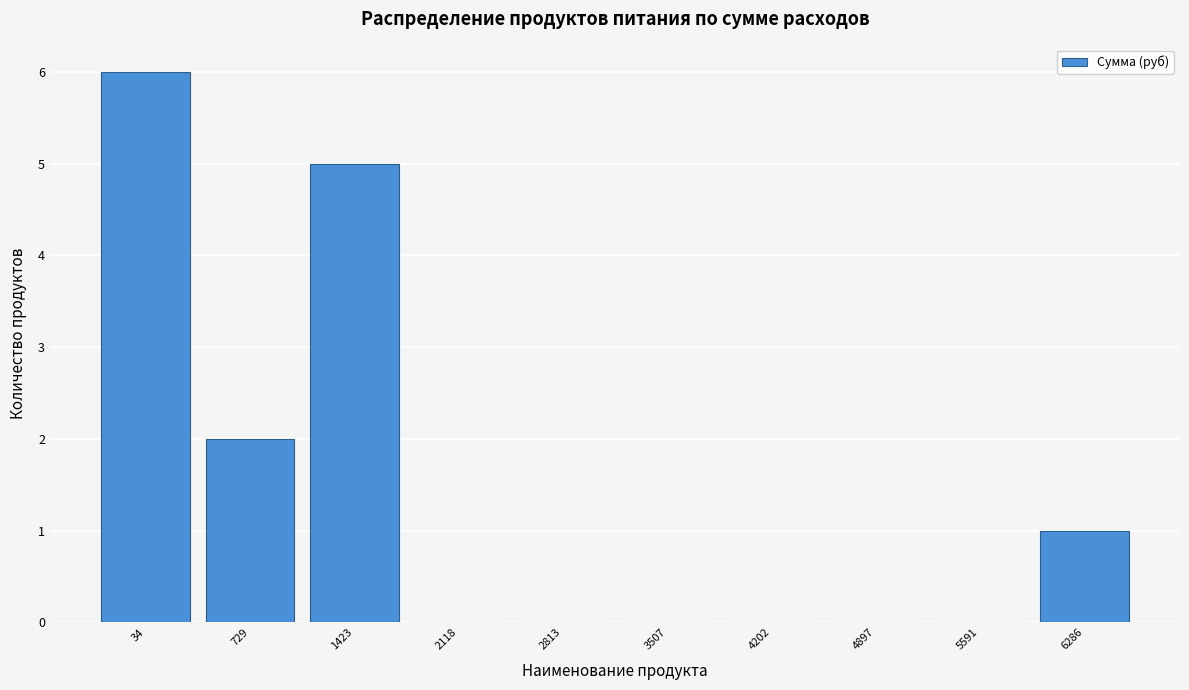

Reading left to right, extract all data points from this chart.

34=6	729=2	1423=5	2118=0	2813=0	3507=0	4202=0	4897=0	5591=0	6286=1